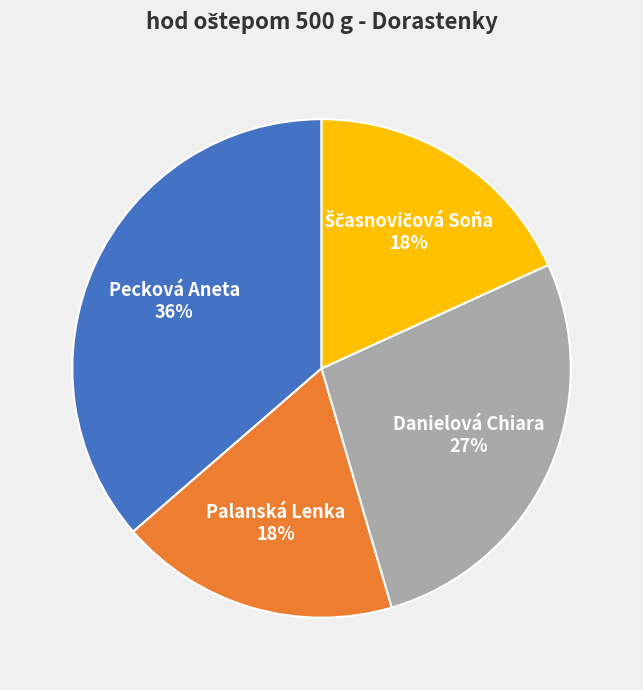

Is there a majority slice in this chart?

No